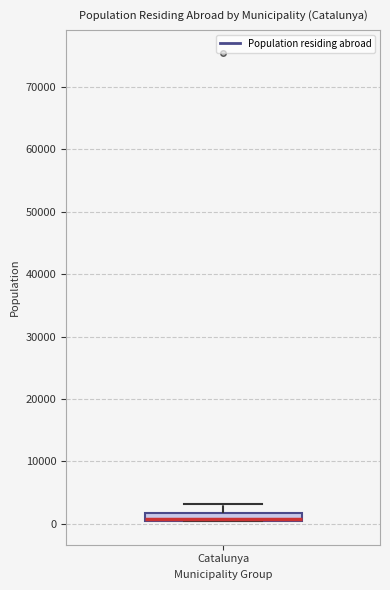

Where is the upper edge of the box for Catalunya on the y-axis? The values are not printed on the chart, so give them approximately, as read against the axis.

2000